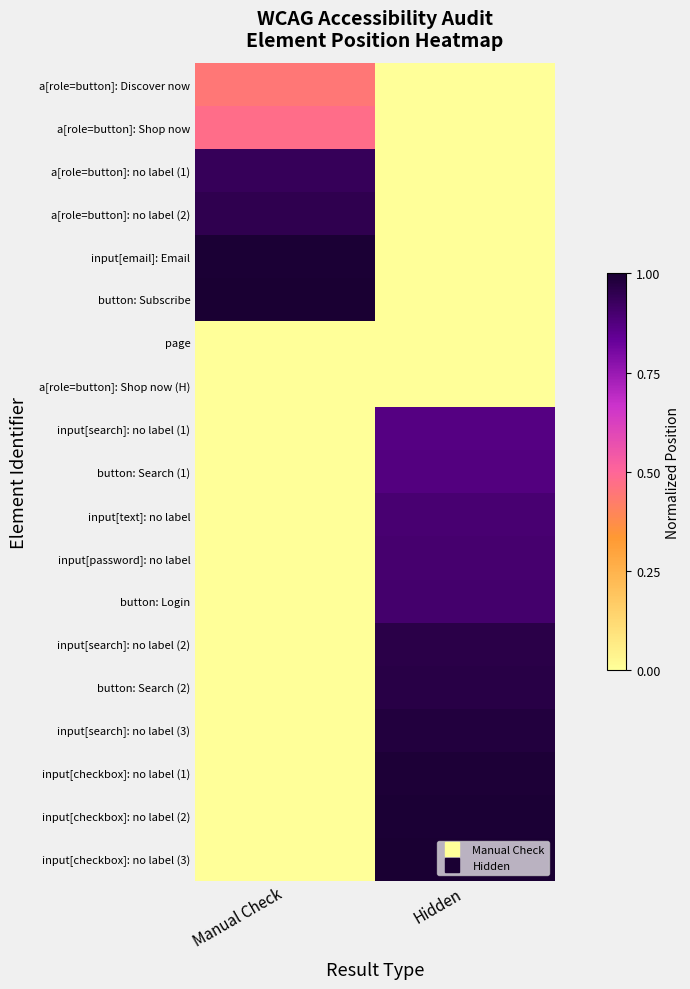

At Hidden, list the series in order from largest to smallest.

input[checkbox]: no label (3), input[checkbox]: no label (2), input[checkbox]: no label (1), input[search]: no label (3), button: Search (2), input[search]: no label (2), button: Login, input[password]: no label, input[text]: no label, button: Search (1), input[search]: no label (1), a[role=button]: Discover now, a[role=button]: Shop now, a[role=button]: no label (1), a[role=button]: no label (2), input[email]: Email, button: Subscribe, page, a[role=button]: Shop now (H)